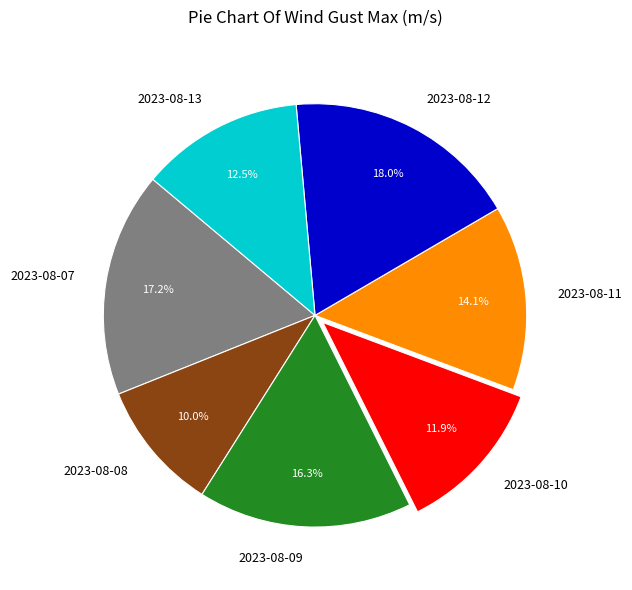

Which category has the biggest portion of the pie?

2023-08-12